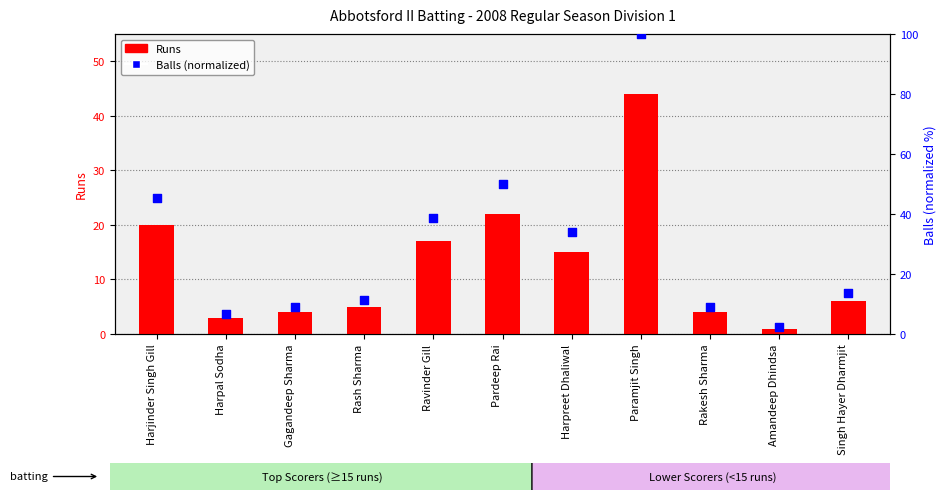

What is the total value across all series at Rakesh Sharma?

13.1